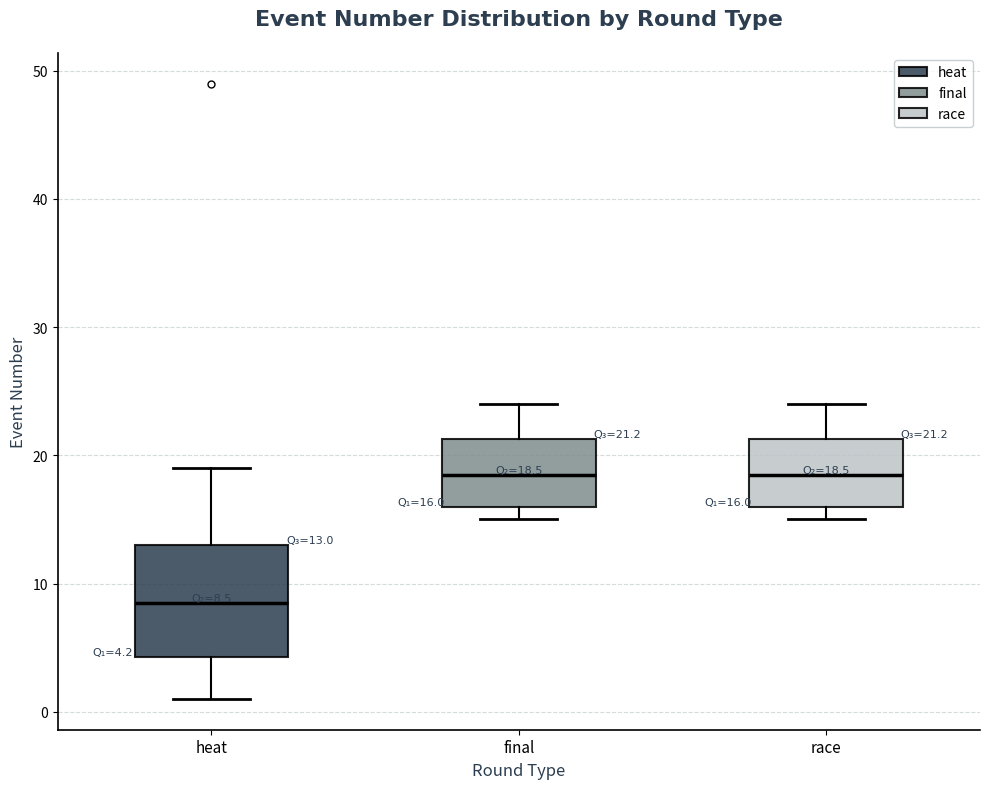

Comparing the boxes themselves (not the whiskers), which one is the tallest?

heat